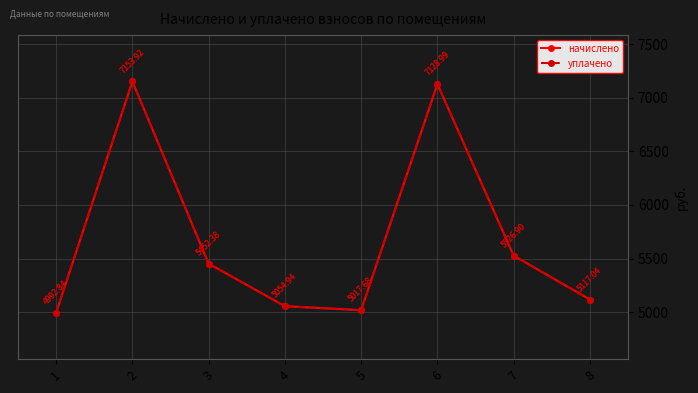

What is the highest value of the начислено series?

7153.9